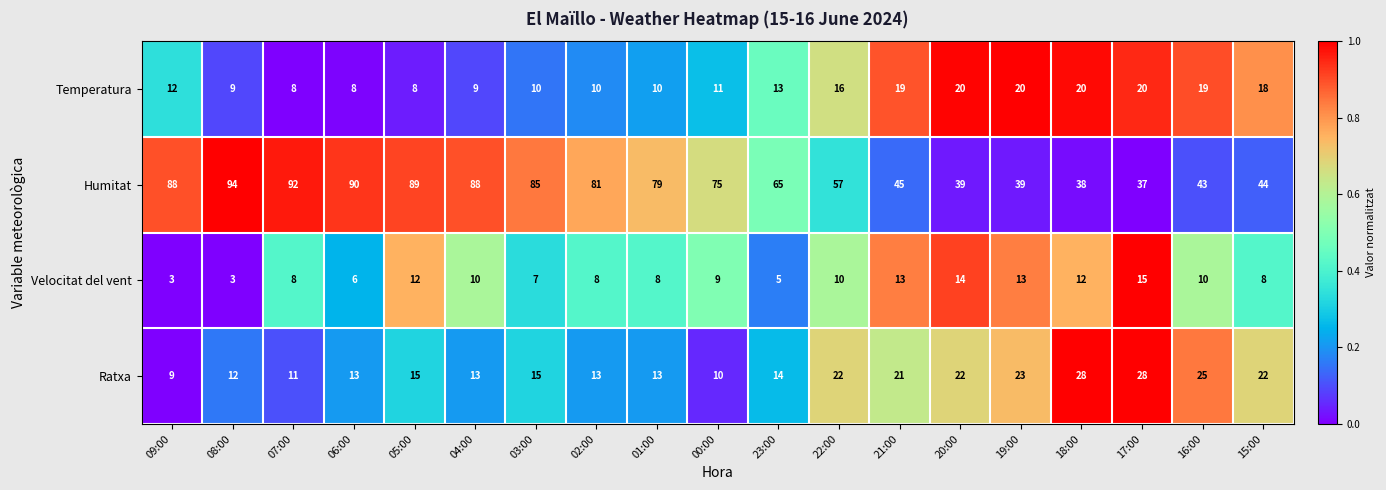

What is the total value across all series at 06:00?

117